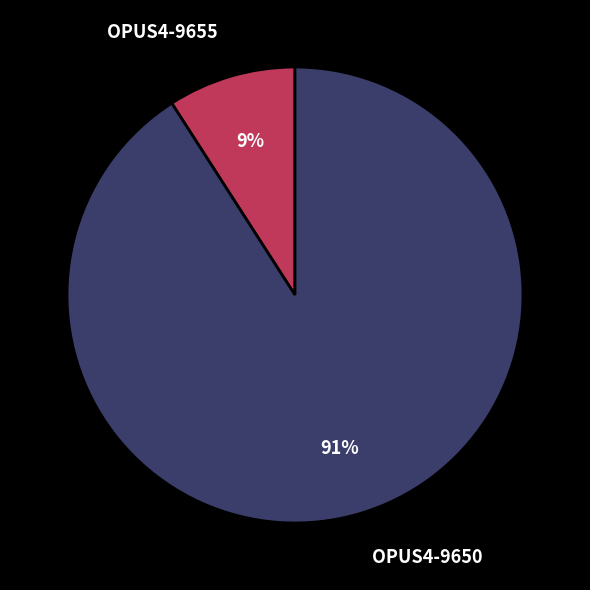

Which slice is the largest?

OPUS4-9650